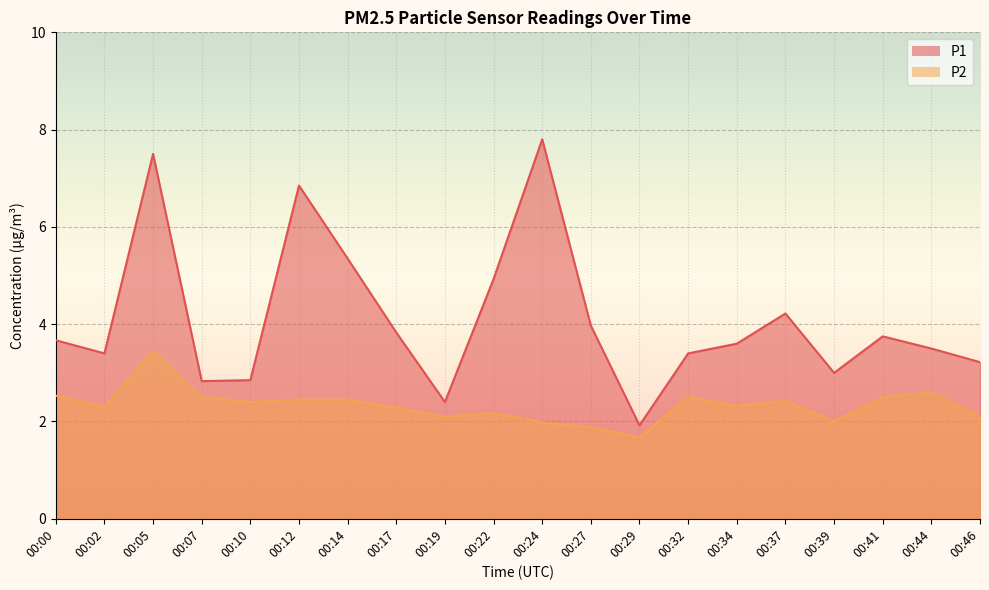

At which category is the sum across all series the highest?

00:05